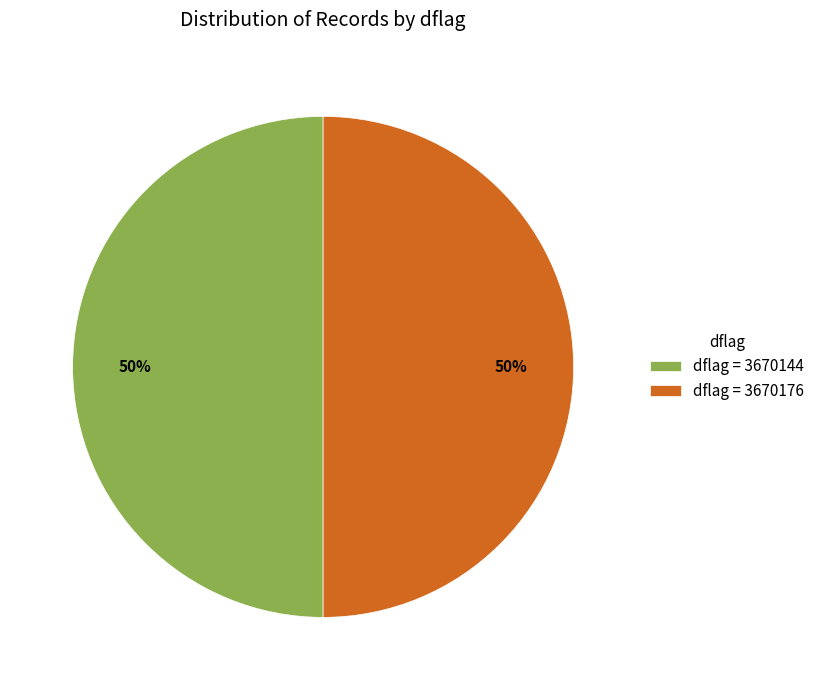

What is the ratio of the value at dflag = 3670176 to the value at dflag = 3670144?

1.0